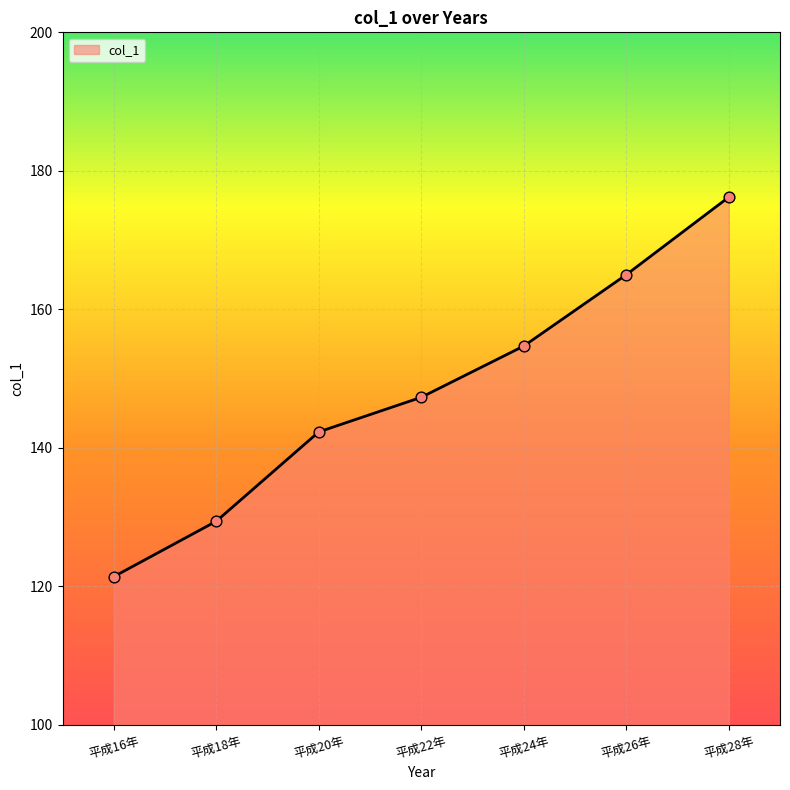

What is the change in value from 平成22年 to 平成24年?

+7.4